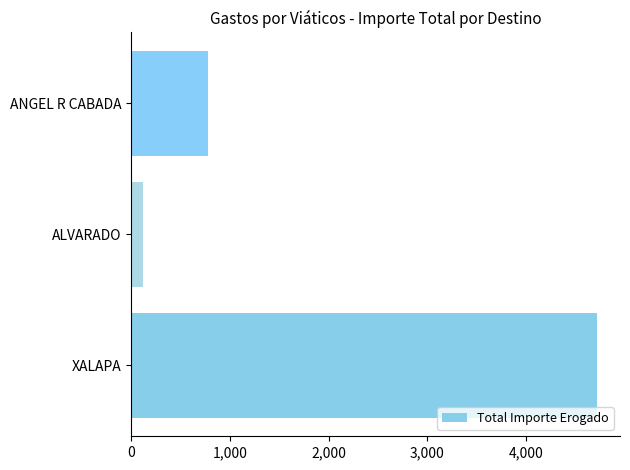

Reading bottom to top, extract all data points from this chart.

XALAPA=4717.5	ALVARADO=115.6	ANGEL R CABADA=780.2